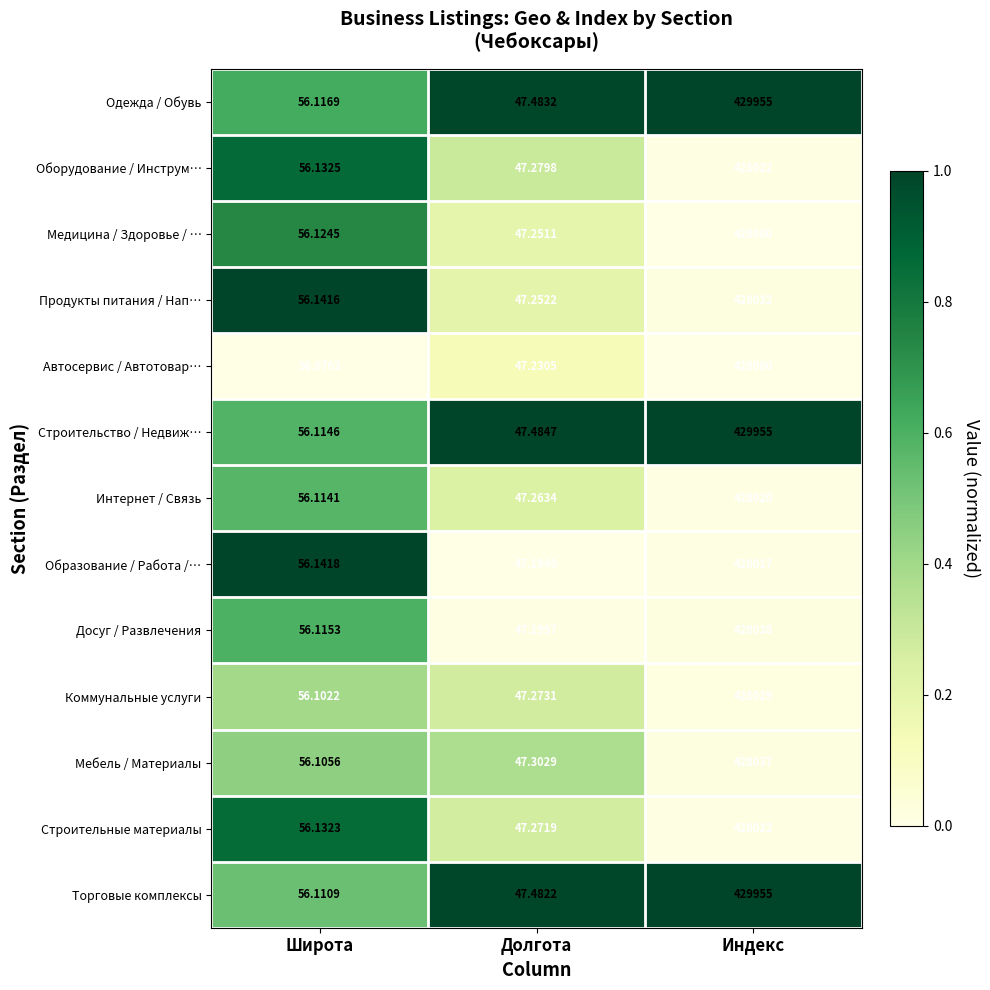

Where is Автосервис / Автотовар… nearest to the value 214023?

Широта